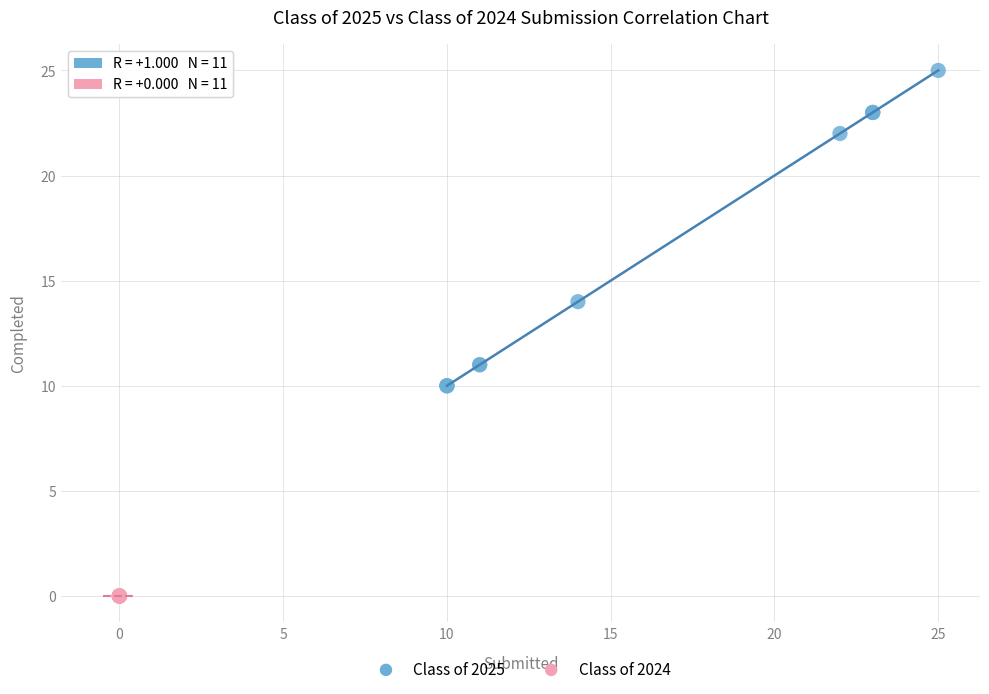

Which series contains the lowest Y value?

Class of 2024